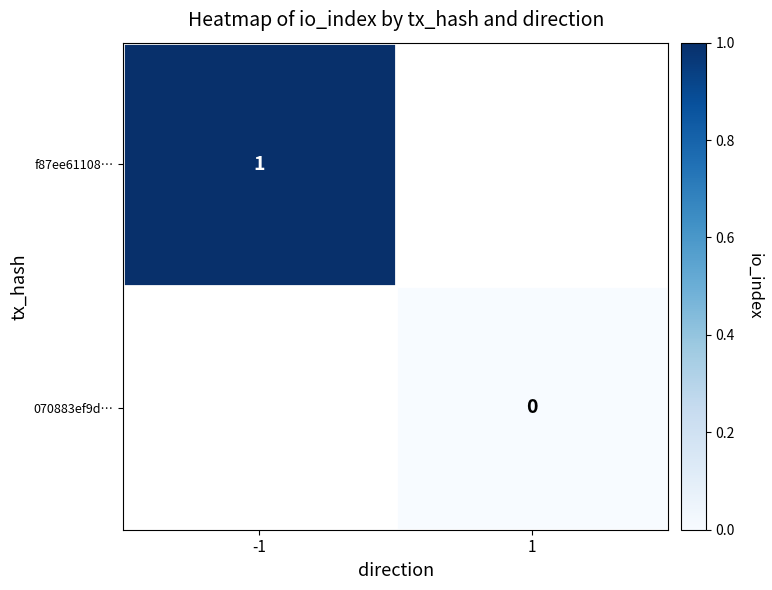

The f87ee61108… series shows 1 at -1. True or false?

True